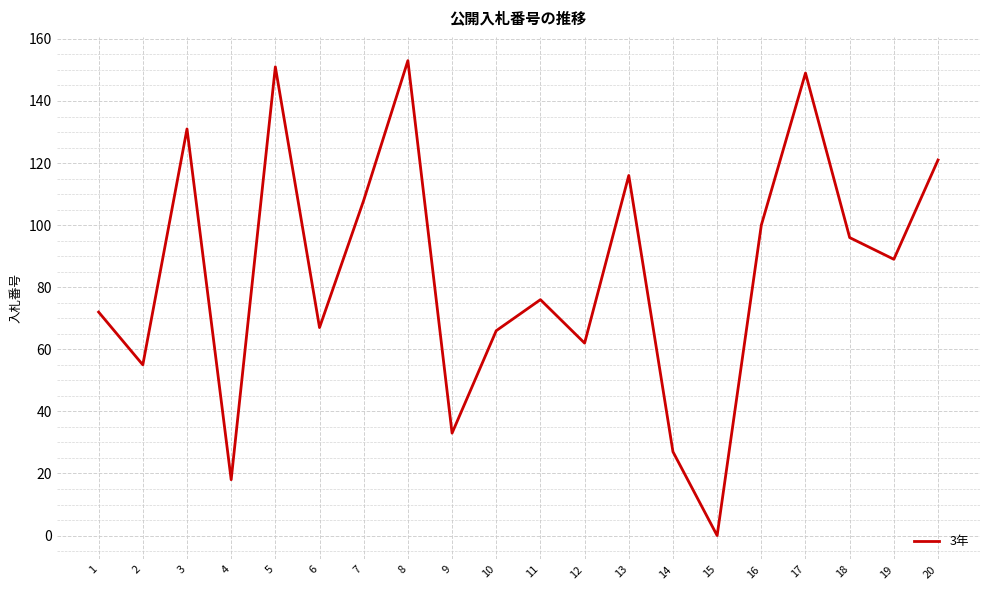

What is the ratio of the value at 11 to the value at 1?

1.1